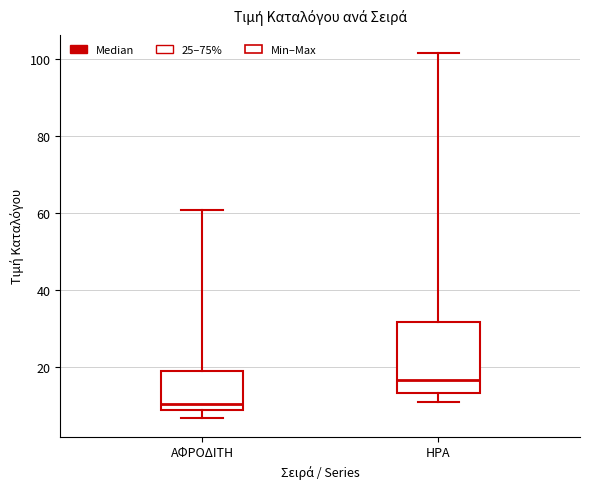

Which box has the lowest median line?

ΑΦΡΟΔΙΤΗ